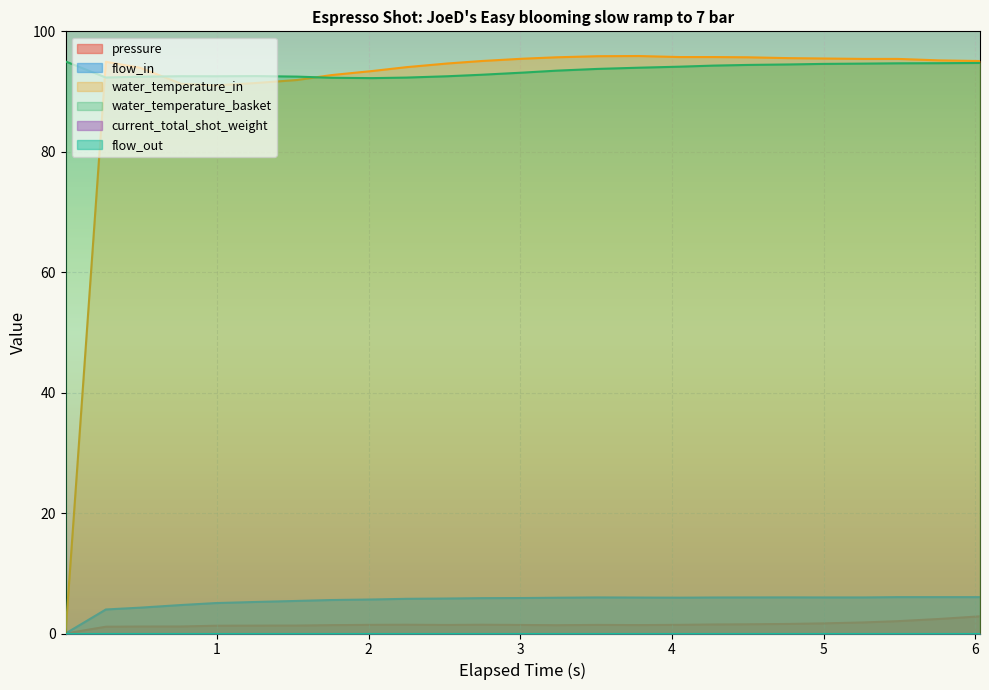

At how many categories does at least one series exceed 8?

25